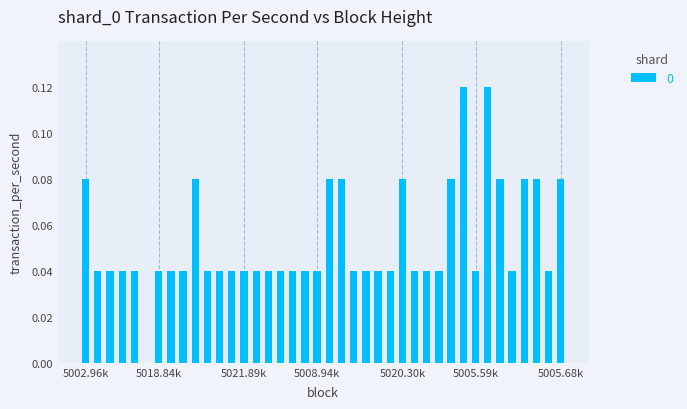

What is the sum of all values?

2.1